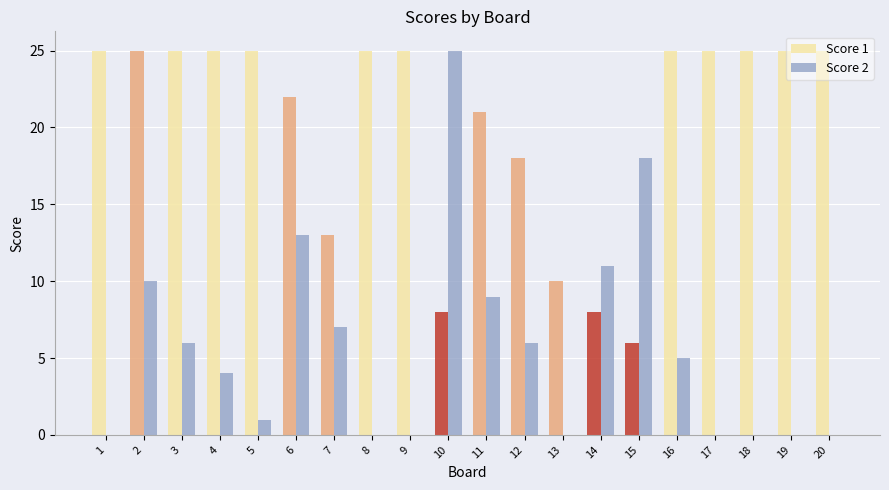

The Score 1 series shows 25 at 16. True or false?

True